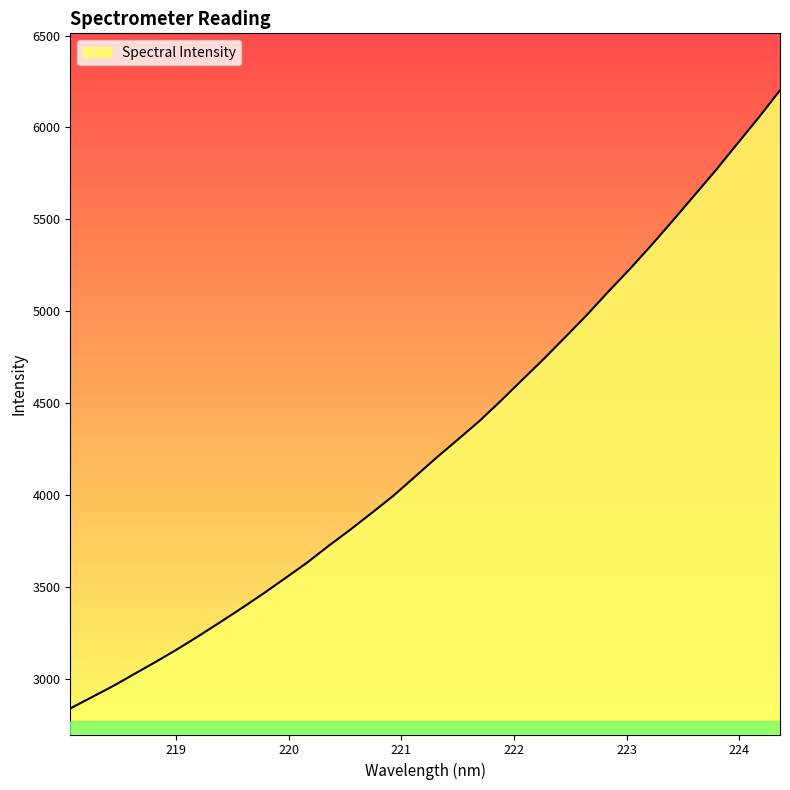

What is the difference between the maximum and minimum values?

3363.7